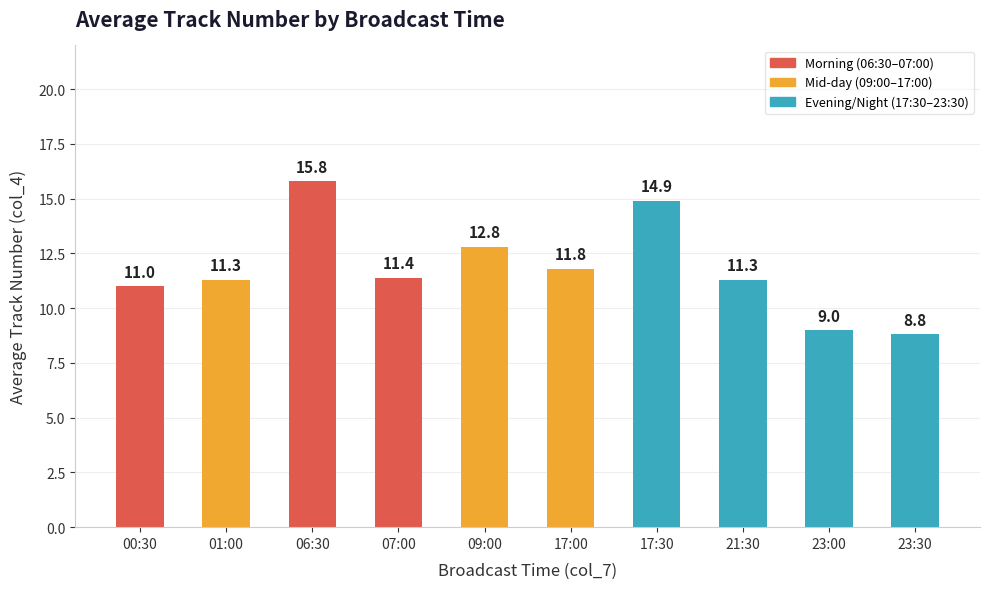

How many data points are less than 11?

2